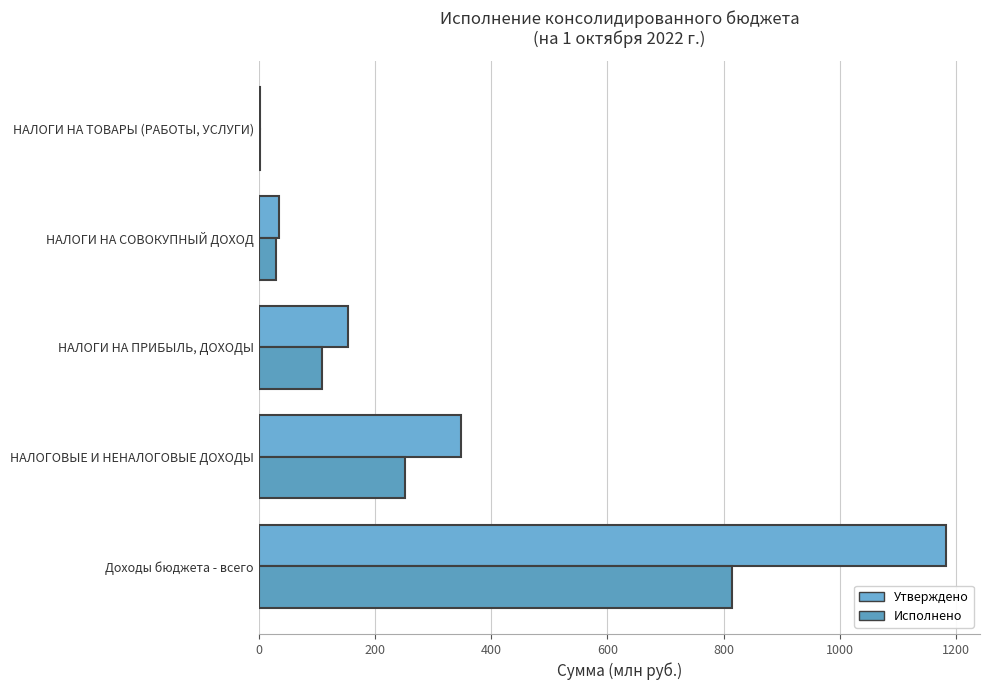

How many values in the Исполнено series exceed 108?

3